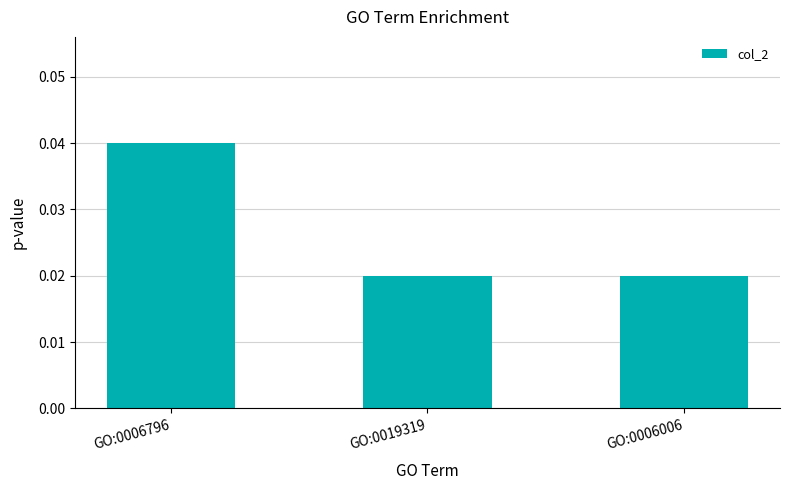

How many values are between 0 and 1?

3